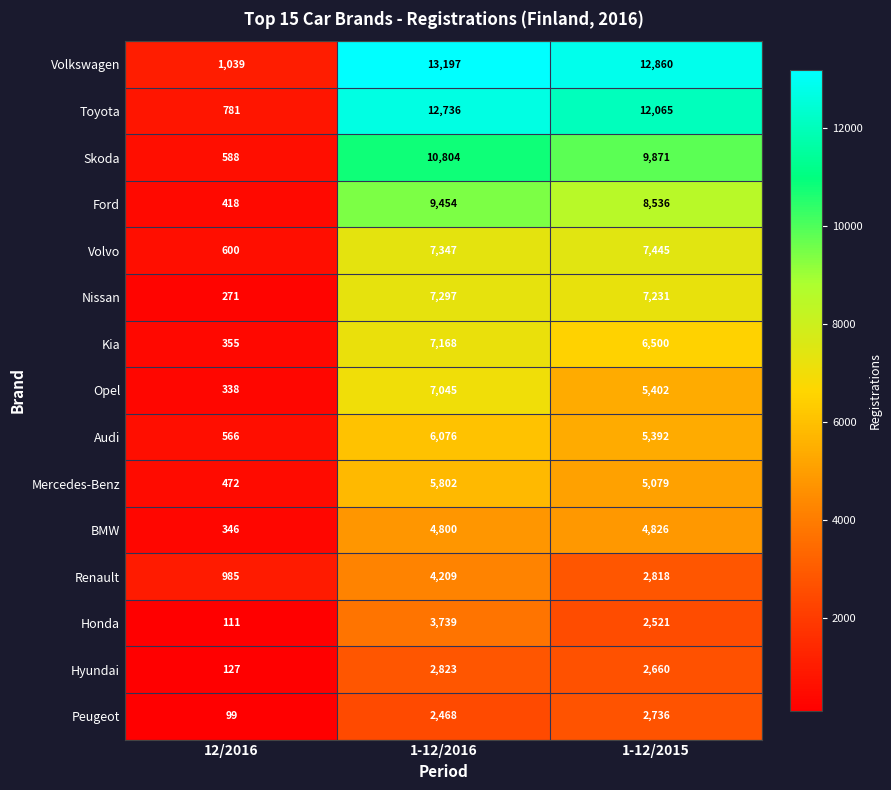

Which series has the largest range (max minus min)?

Volkswagen